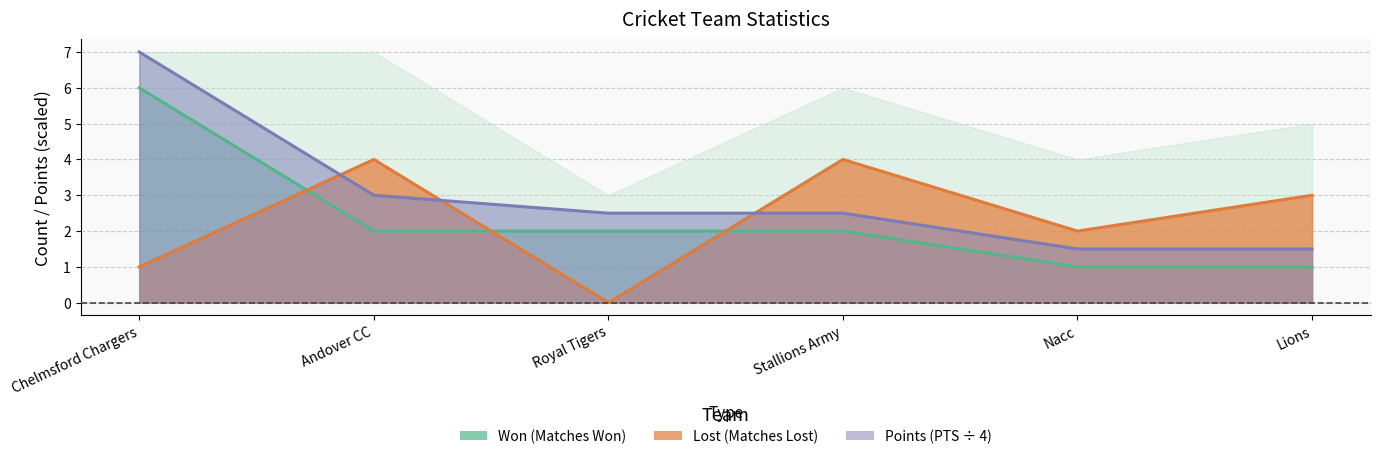

List the labels in order of LOST value, smallest first.

Royal Tigers, Chelmsford Chargers, Nacc, Lions, Andover CC, Stallions Army